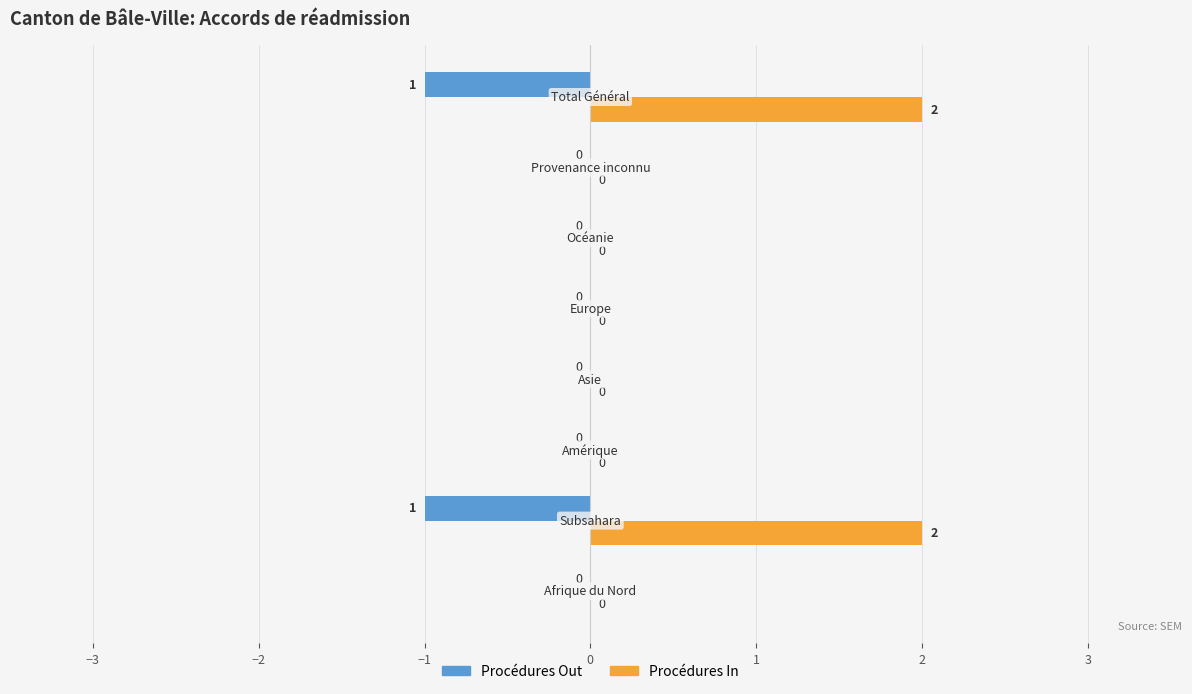

What are all the series names shown in the legend?

Procédures Out, Procédures In